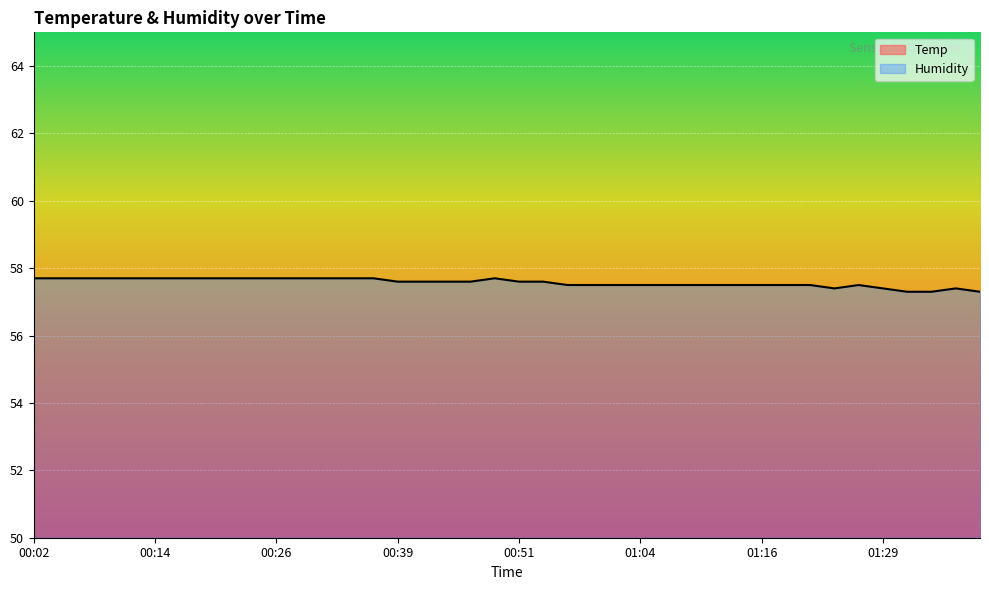

What is the maximum value shown in the chart?

57.7